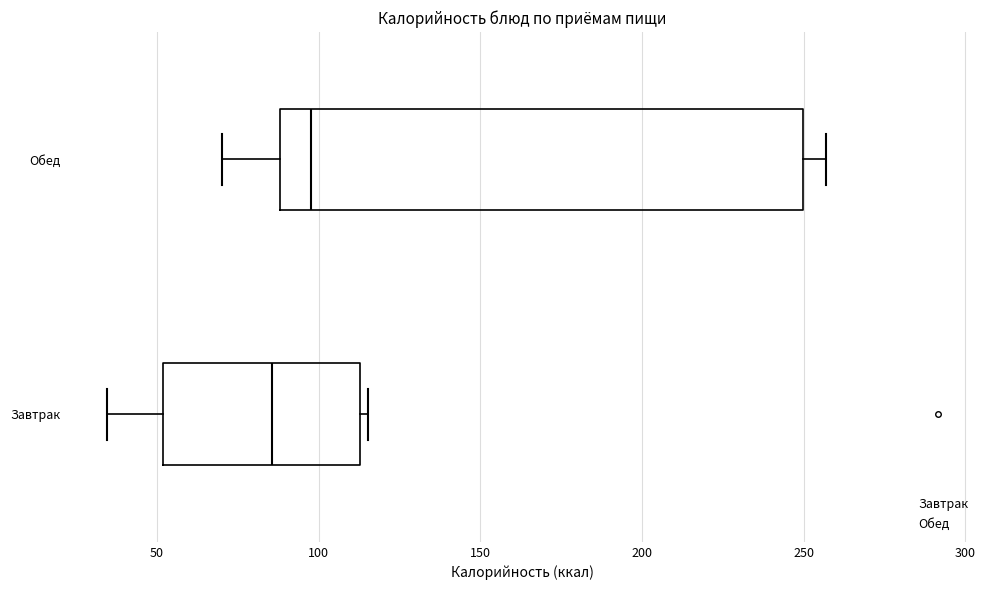

Reading bottom to top, read every box against the x-axis: the position of its median line, the range the box covers, and the ends of its whiskers. The values are not printed on the chart, so give them approximately, as read against the axis.

Завтрак: median 85, box 50 to 115, whiskers 35 to 115 (just right of the box's right edge)
Обед: median 100, box 90 to 250, whiskers 70 to 255